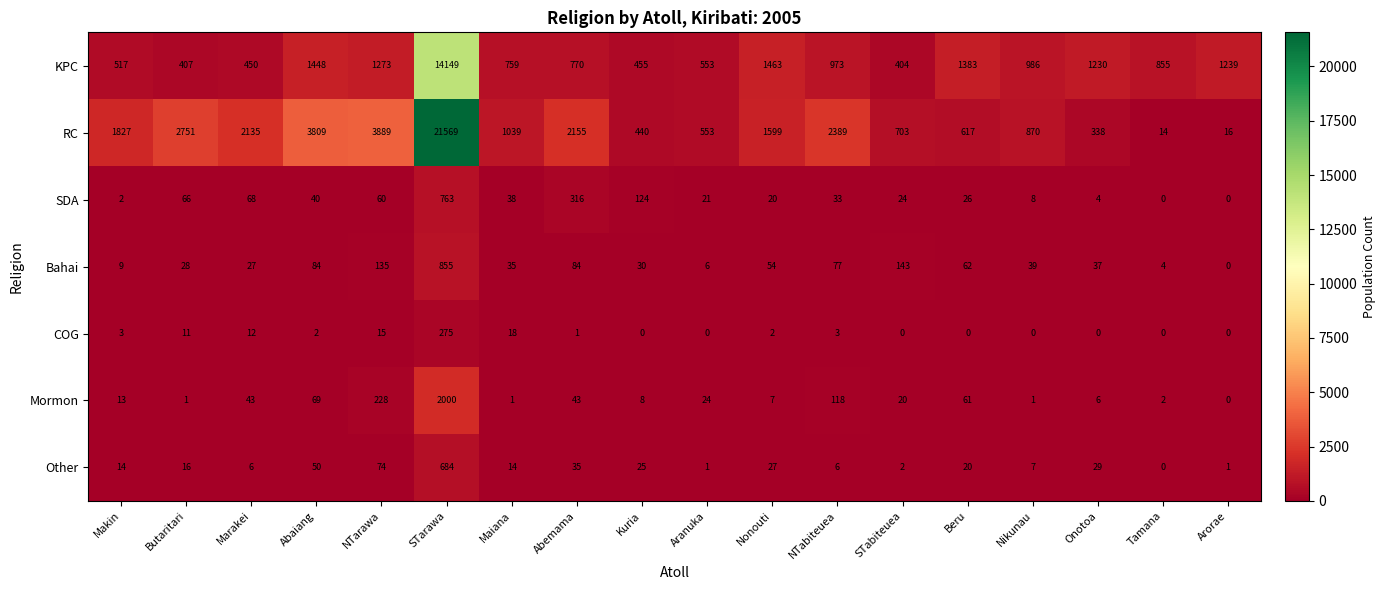

Is it true that KPC equals 1448 at Abaiang?

True